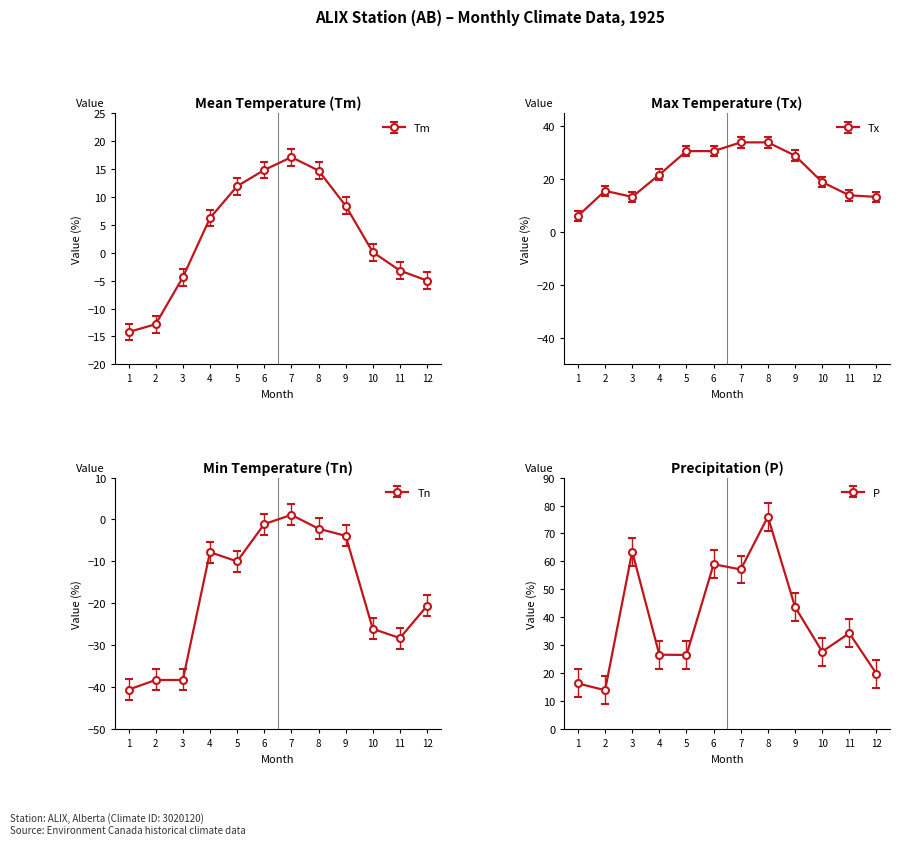

What is the lowest value of the Tn series?

-40.6